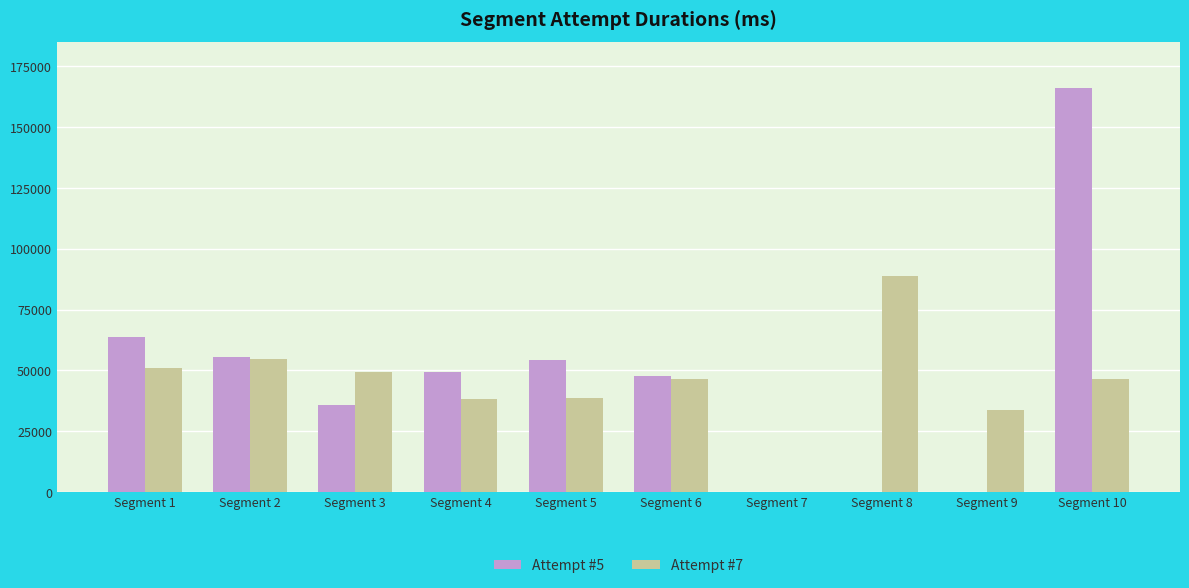

Which series has the largest range (max minus min)?

Attempt #5